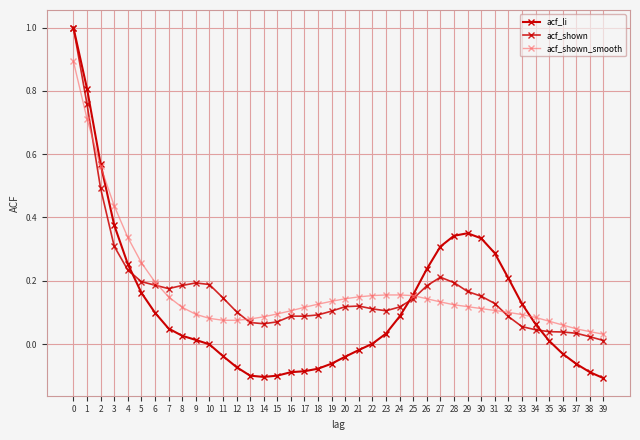

What is the greatest value displayed?

1.0